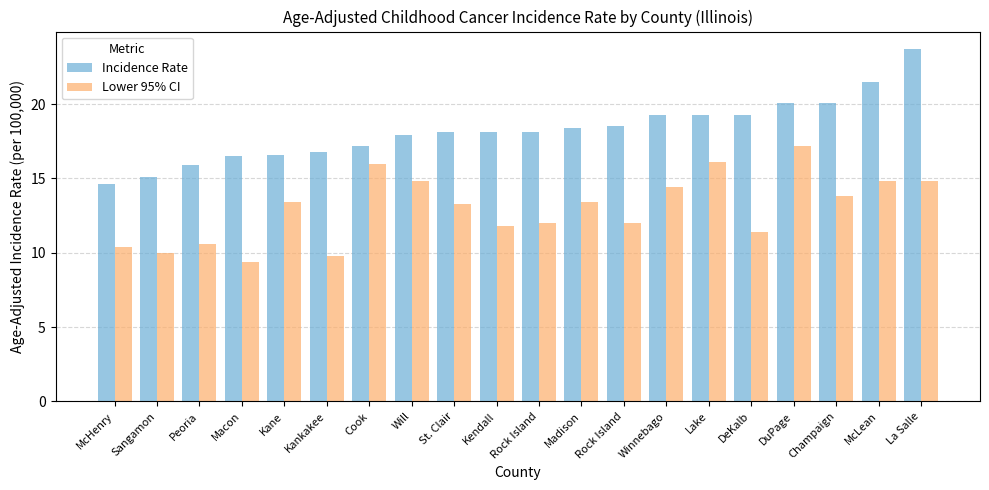

How many groups of bars are there?

20